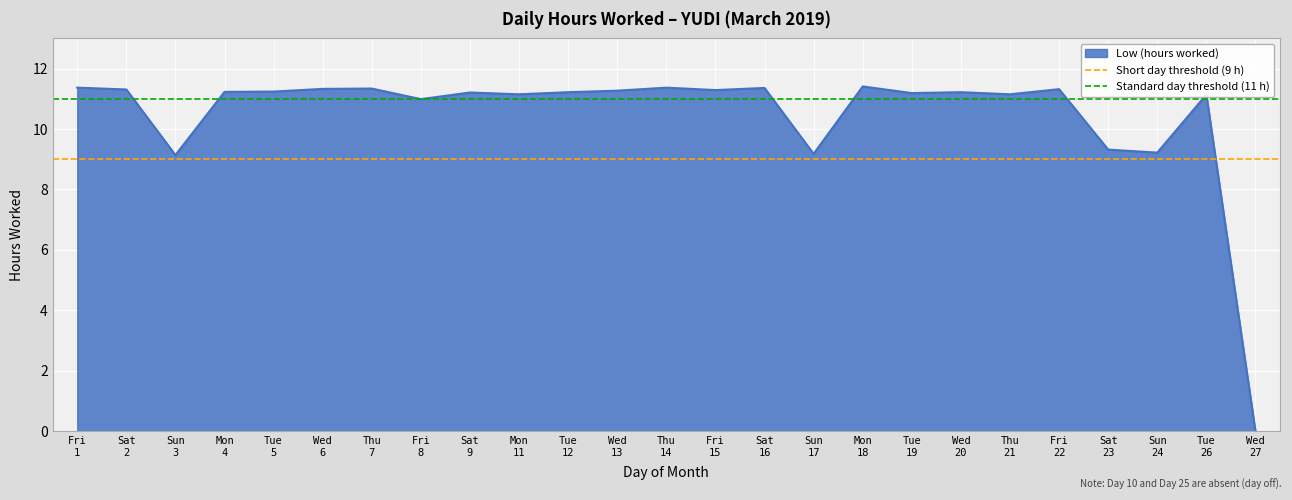

What is the value of the Short day threshold (9 h) point at the 2nd from the left?

9